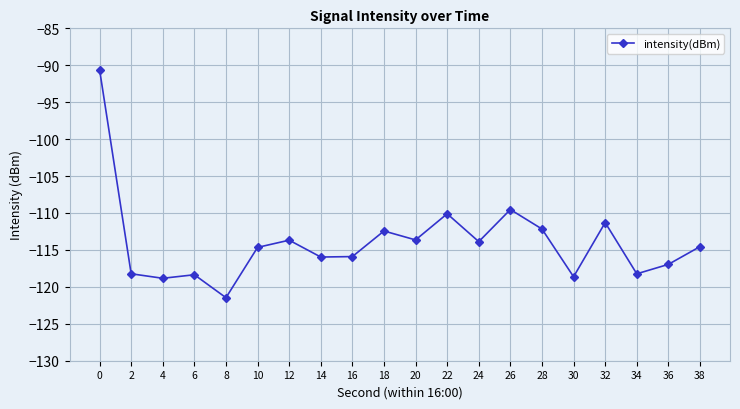

Count the number of data series in this chart.

1